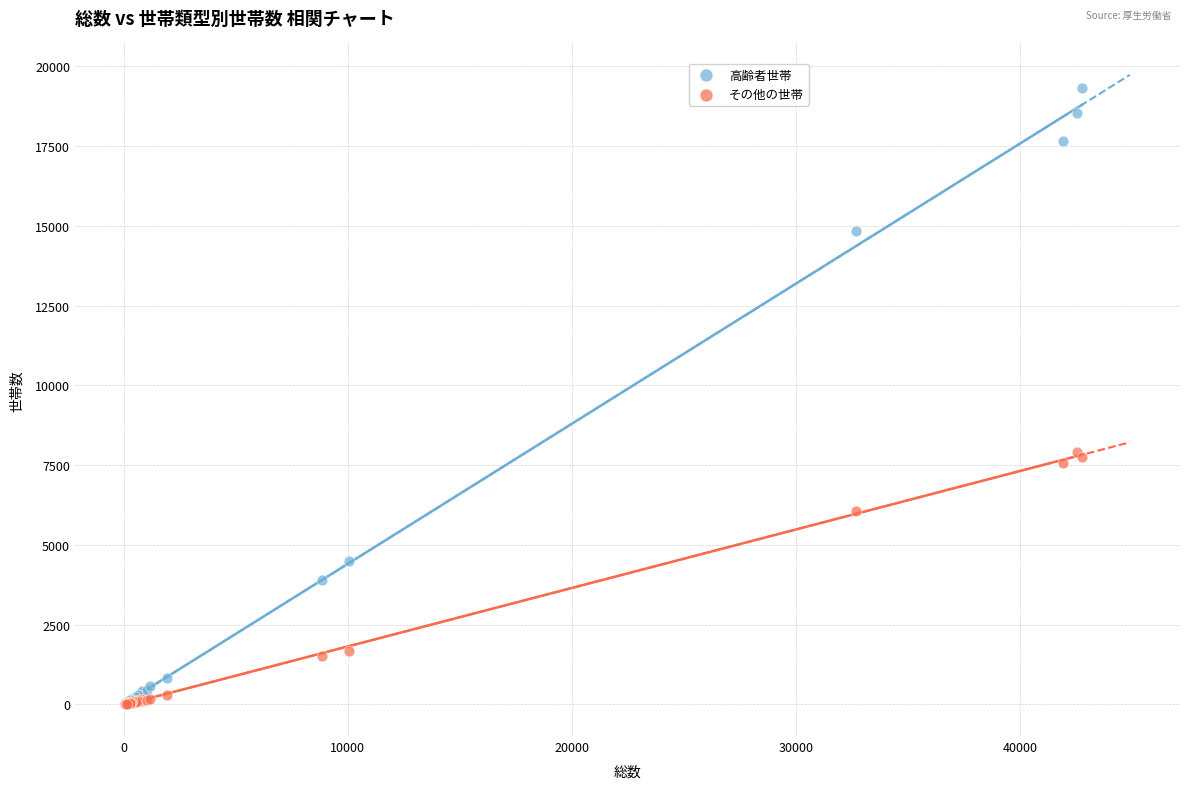

What are all the series names shown in the legend?

高齢者世帯, その他の世帯